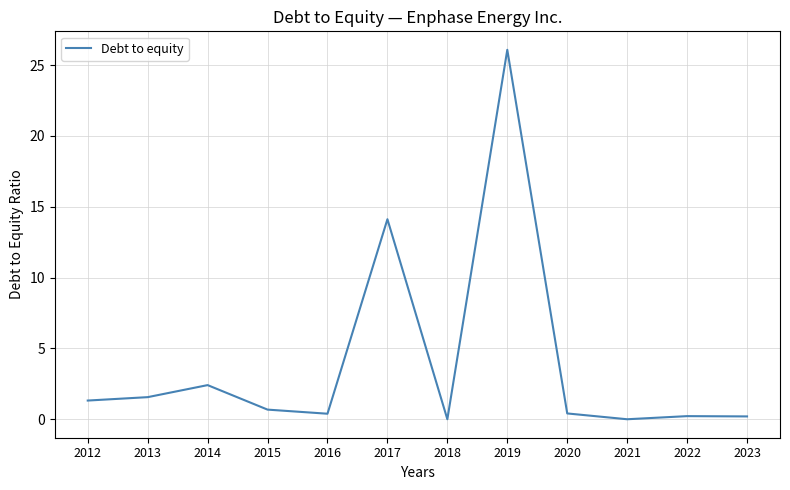

Is it true that the value at 2014 is 2.4?

True